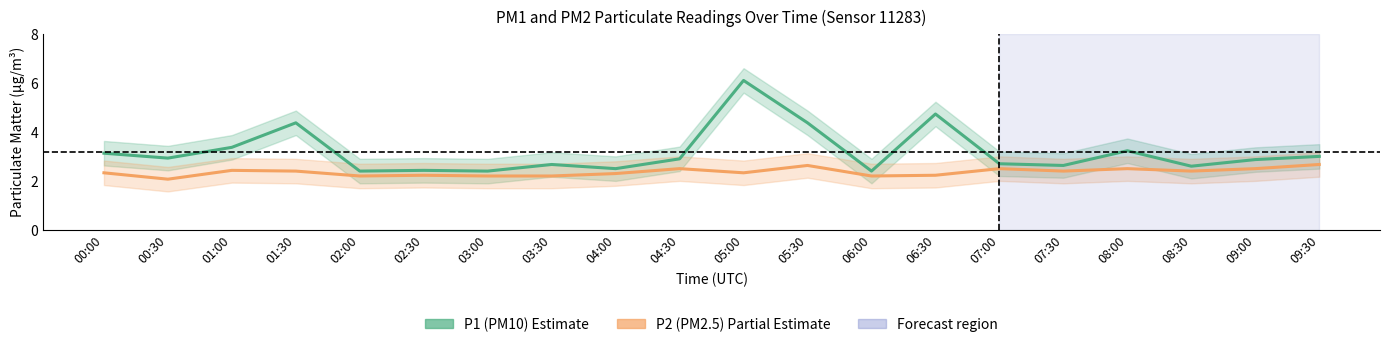

What is the spread (max minus min) of values at 03:30?

0.5